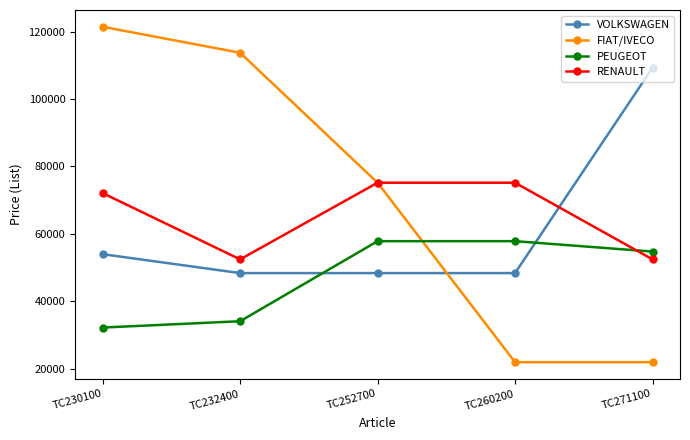

Reading left to right, transcribe all the data shown in this chart.

VOLKSWAGEN: 53960	48345	48345	48345	109250
FIAT/IVECO: 121405	113700	75155	21930	21930
PEUGEOT: 32195	34070	57815	57815	54730
RENAULT: 72075	52415	75155	75155	52415